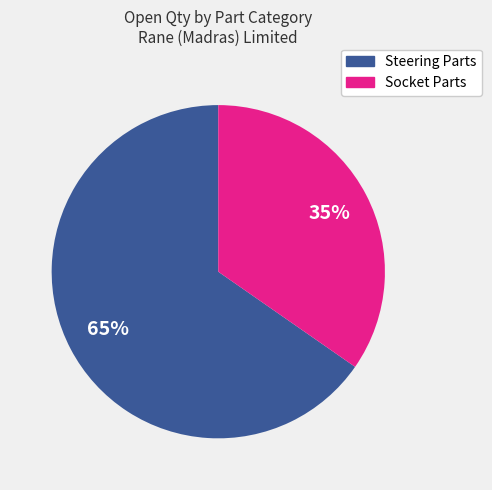

Is there any slice that represents more than half of the pie?

Yes